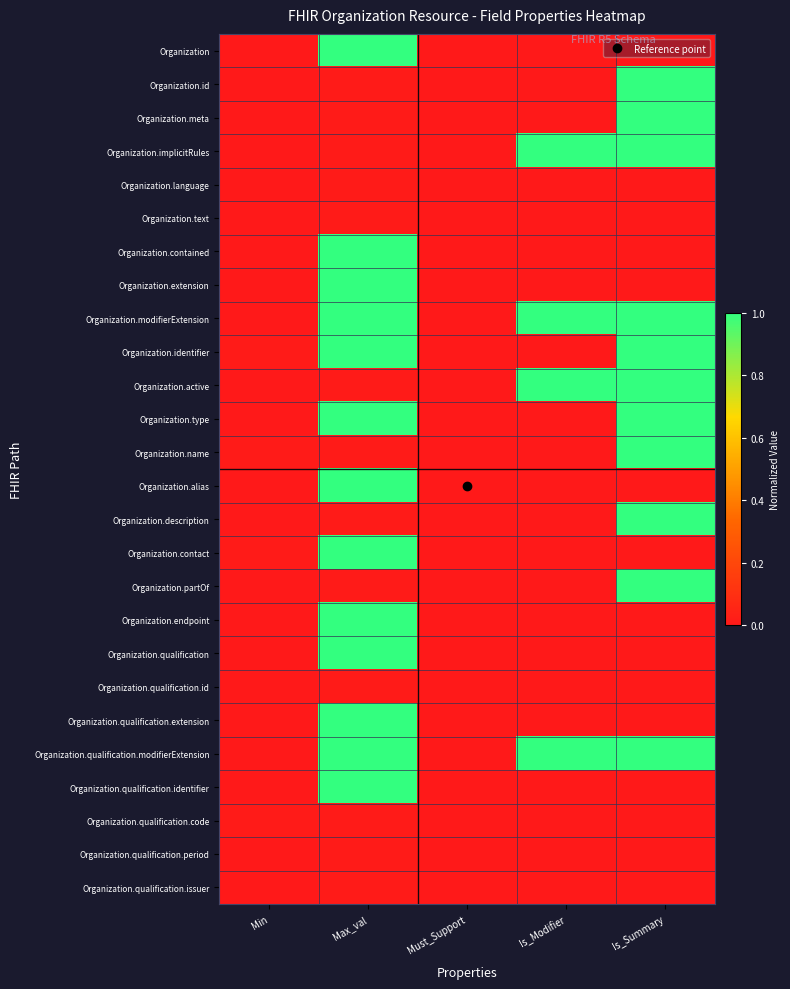

What is the total value across all series at Is_Summary?

11.0